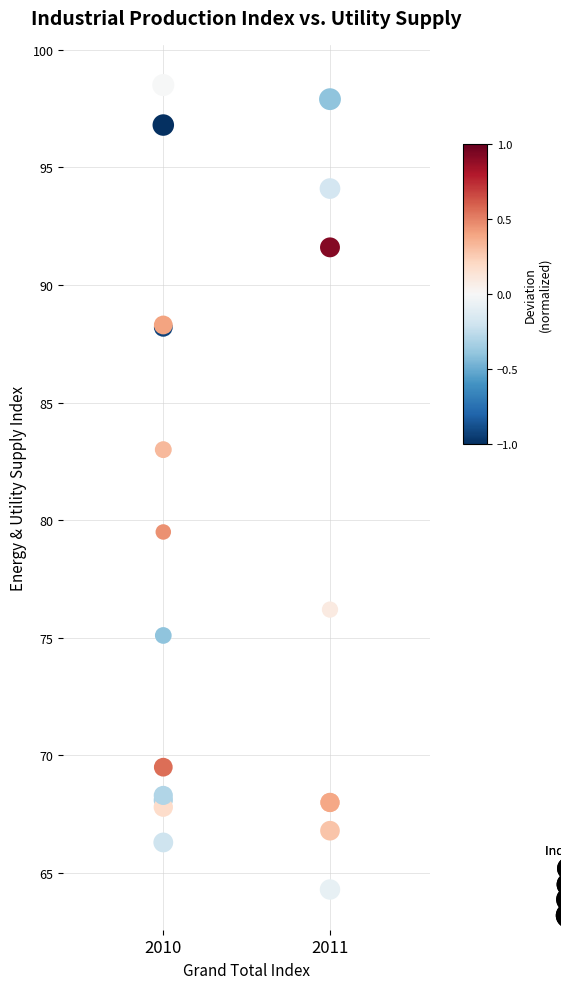

What Y value in the scatter plot is closest to 81?

79.5